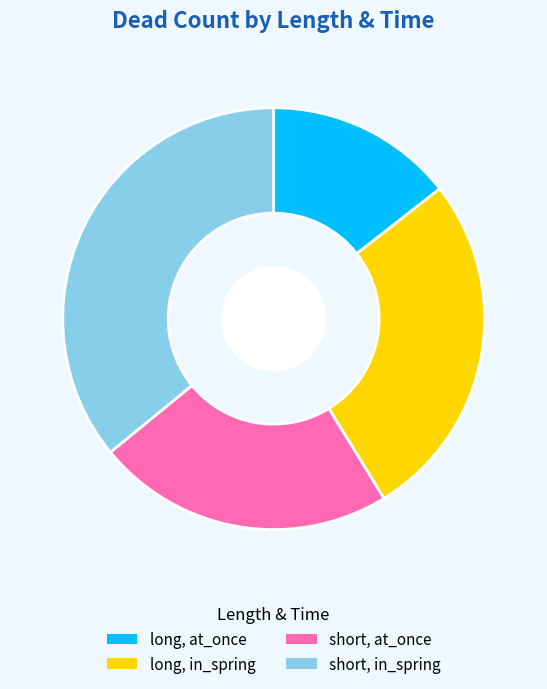

How many slices are in this pie chart?

4